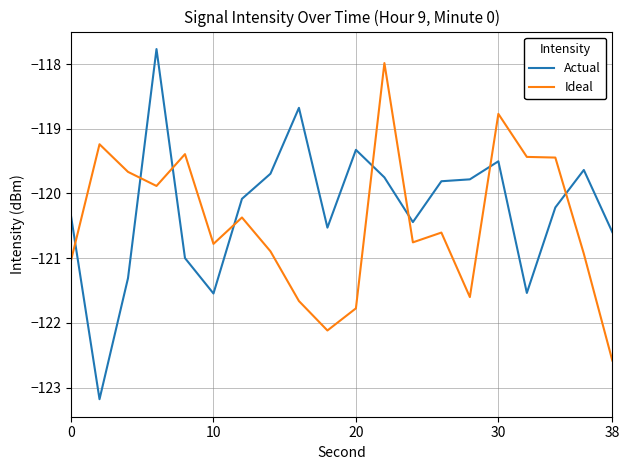

What is the difference between the maximum and minimum values in the Ideal series?

4.6